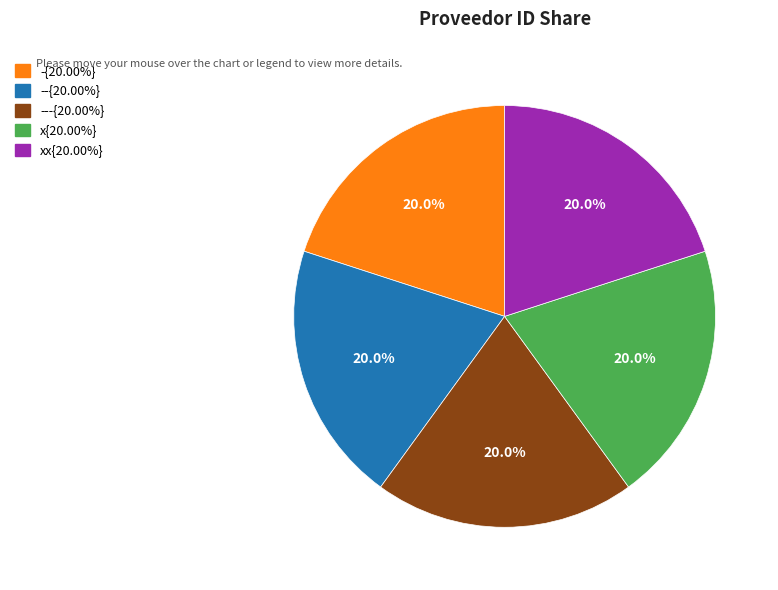

Does any single category account for the majority?

No